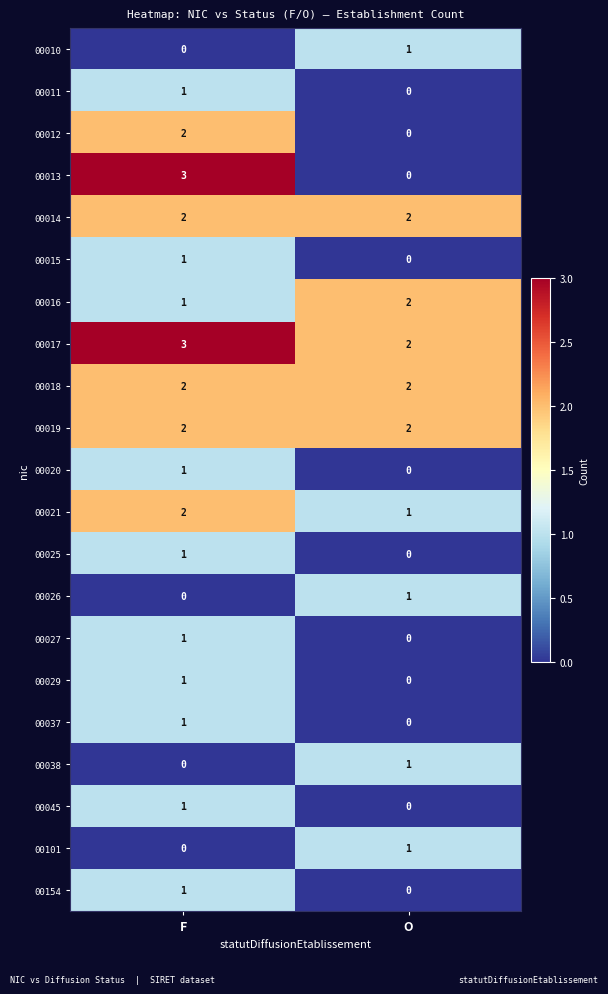

List the labels in order of 00010 value, smallest first.

F, O